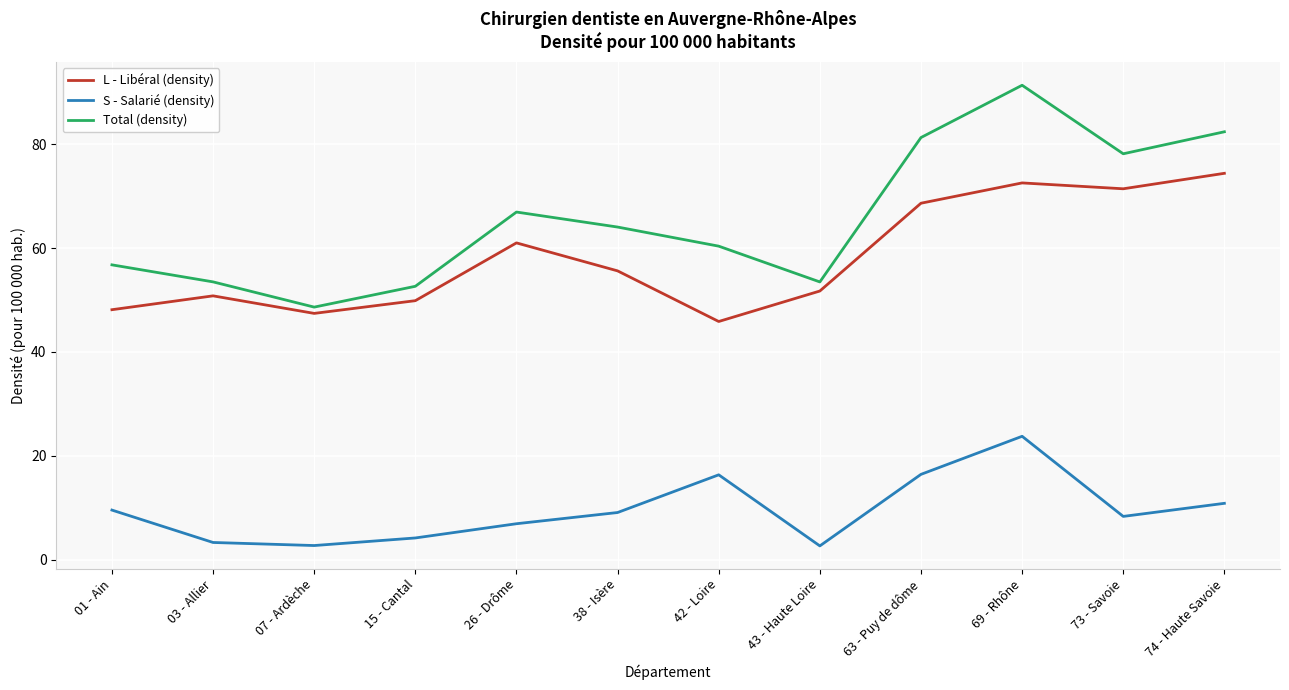

The value of S - Salarié (density) at 03 - Allier is 3.3. True or false?

True